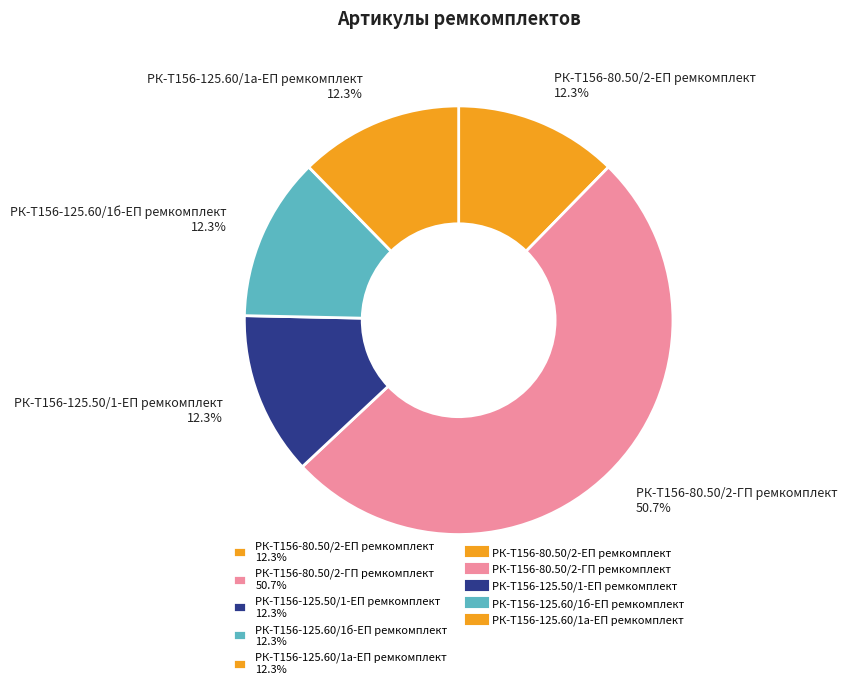

The РК-Т156-125.60/1б-ЕП ремкомплект slice represents 12% of the pie. True or false?

True